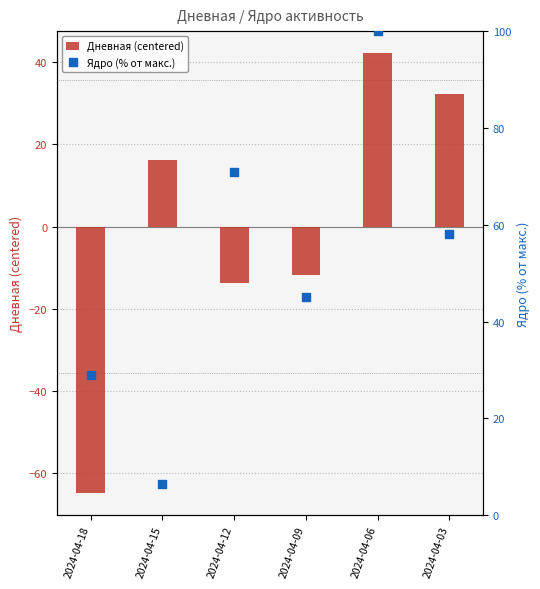

What is the total value across all series at 2024-04-03?

90.2